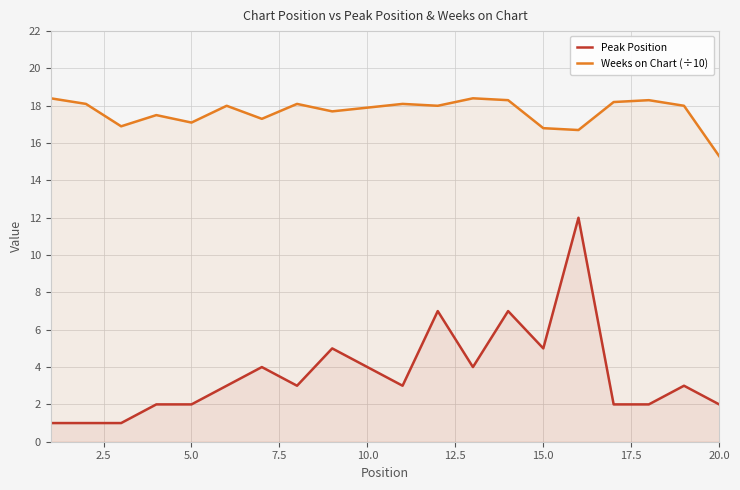

What is the value of the Peak Position point at the 3rd from the left?

1.0